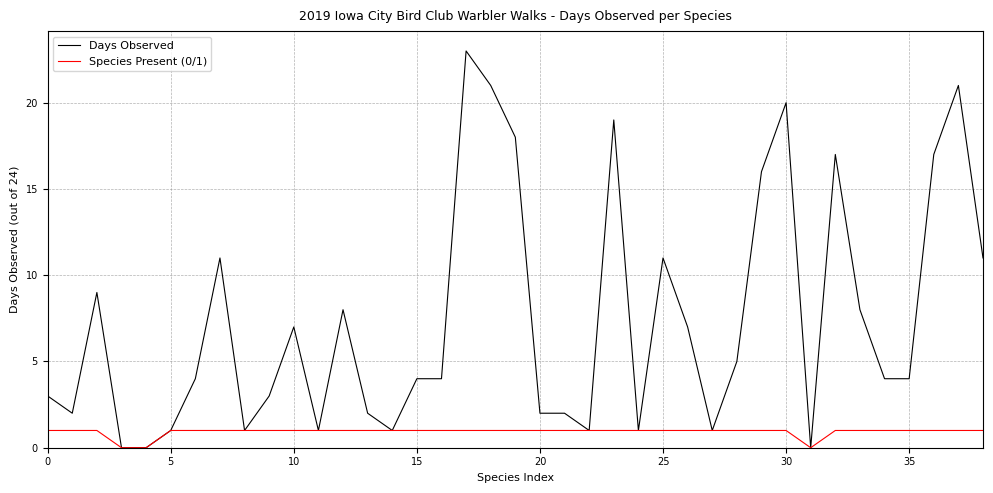

Which series has the largest total across all categories?

Days Observed